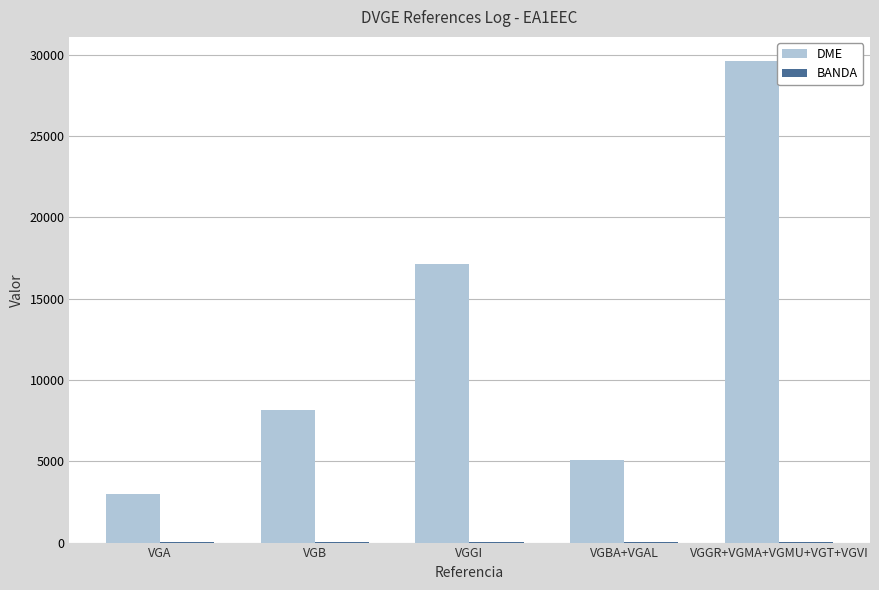

Between VGGI and VGBA+VGAL, which series saw the biggest shift?

DME